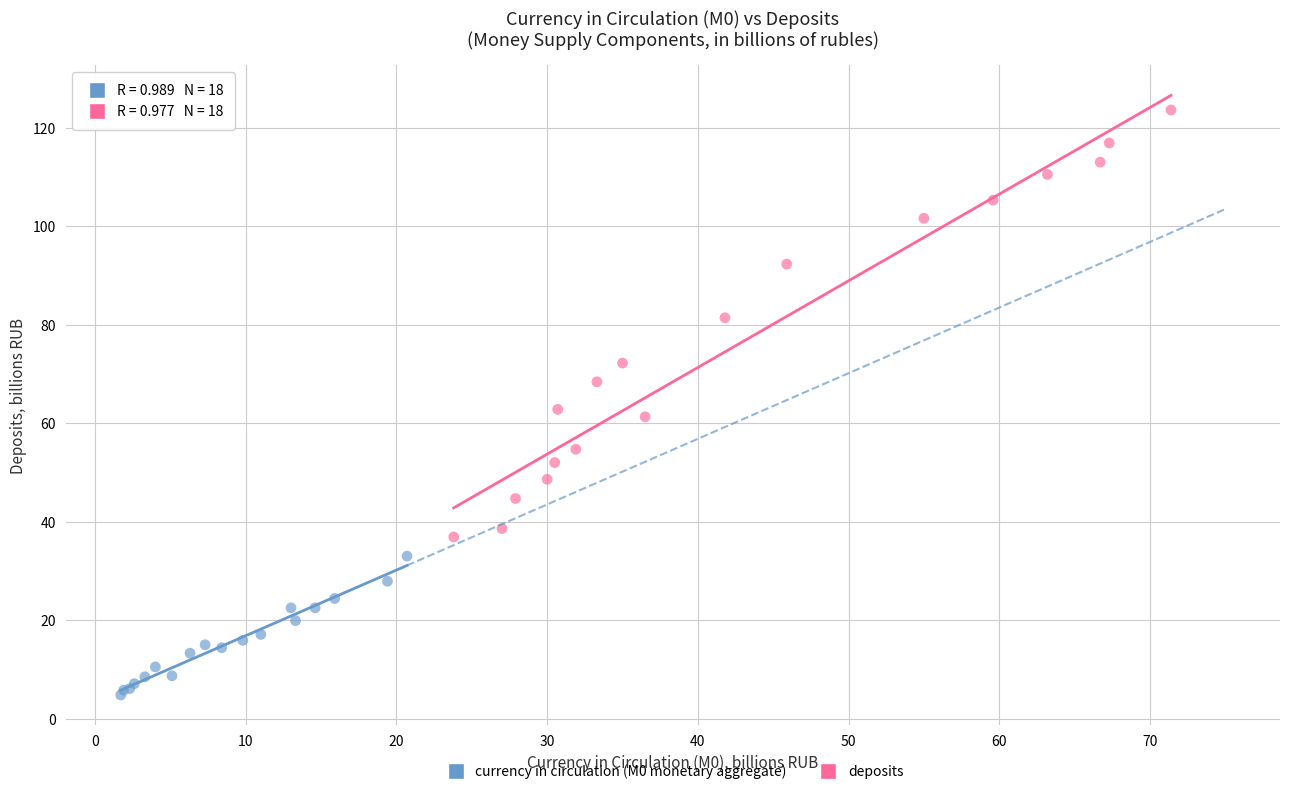

Which series has the widest spread of Y values?

deposits